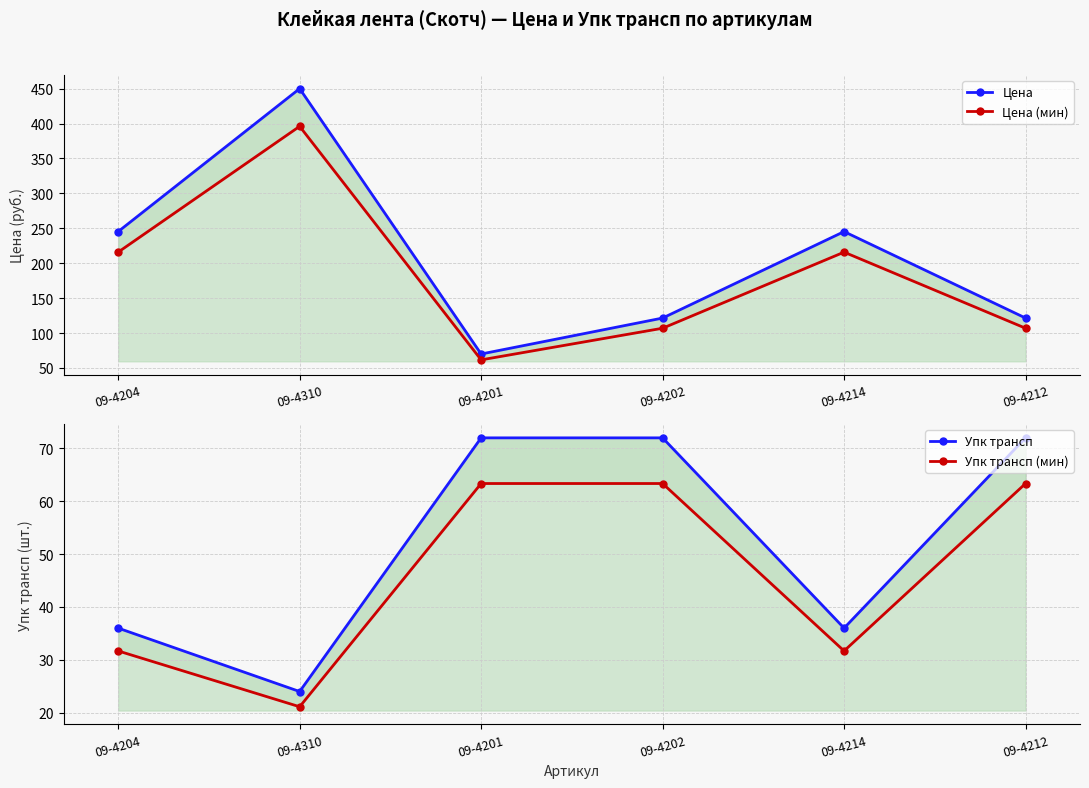

True or false: Упк трансп (мин) has a value of 31.7 at 09-4204.

True